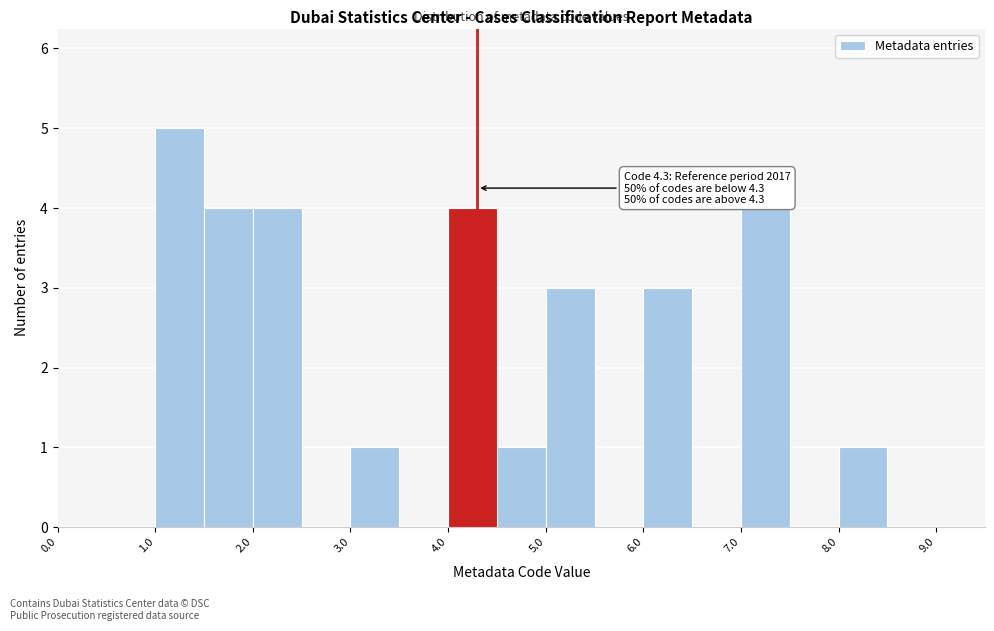

Which range on the x-axis has the tallest bar?

1.0 to 1.5